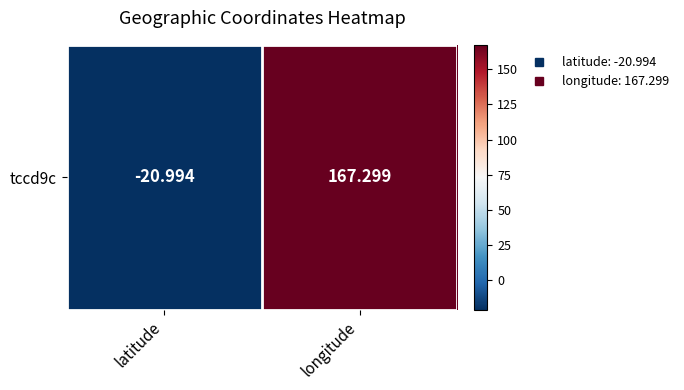

Reading left to right, list all the values displayed in this chart.

latitude=-21.0	longitude=167.3